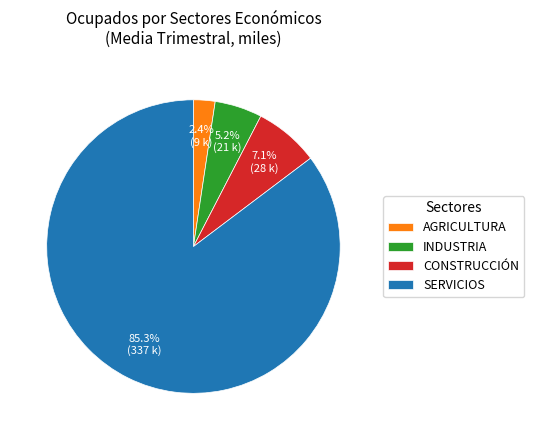

Is it true that SERVICIOS is 72% of the pie?

False